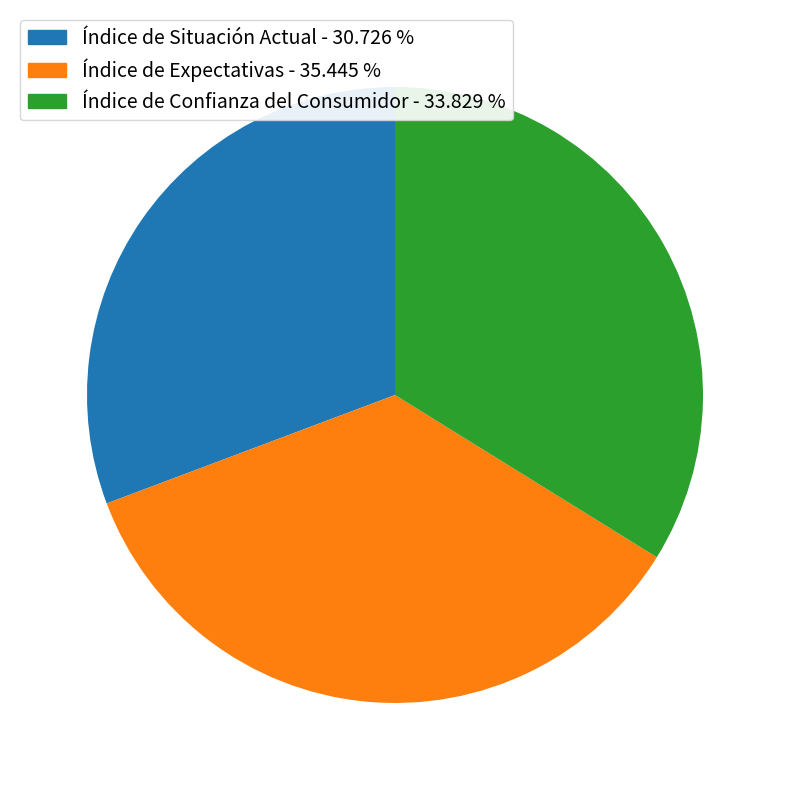

How many segments does this pie chart have?

3